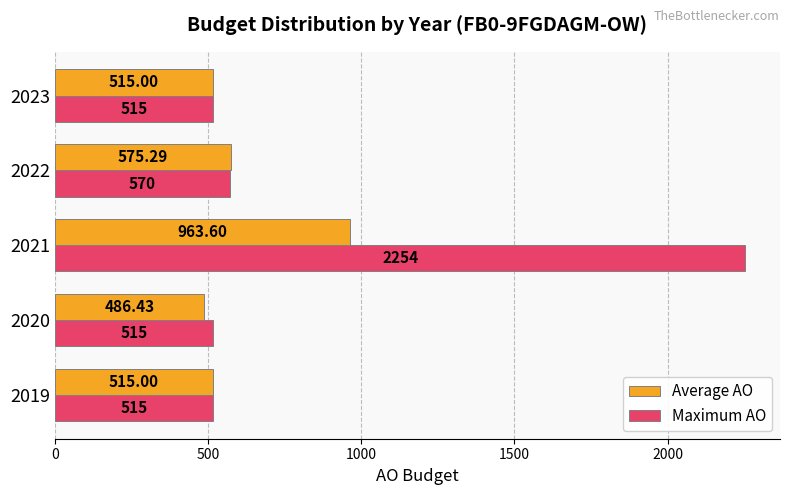

List the series in order of their peak value, lowest first.

Average AO, Maximum AO